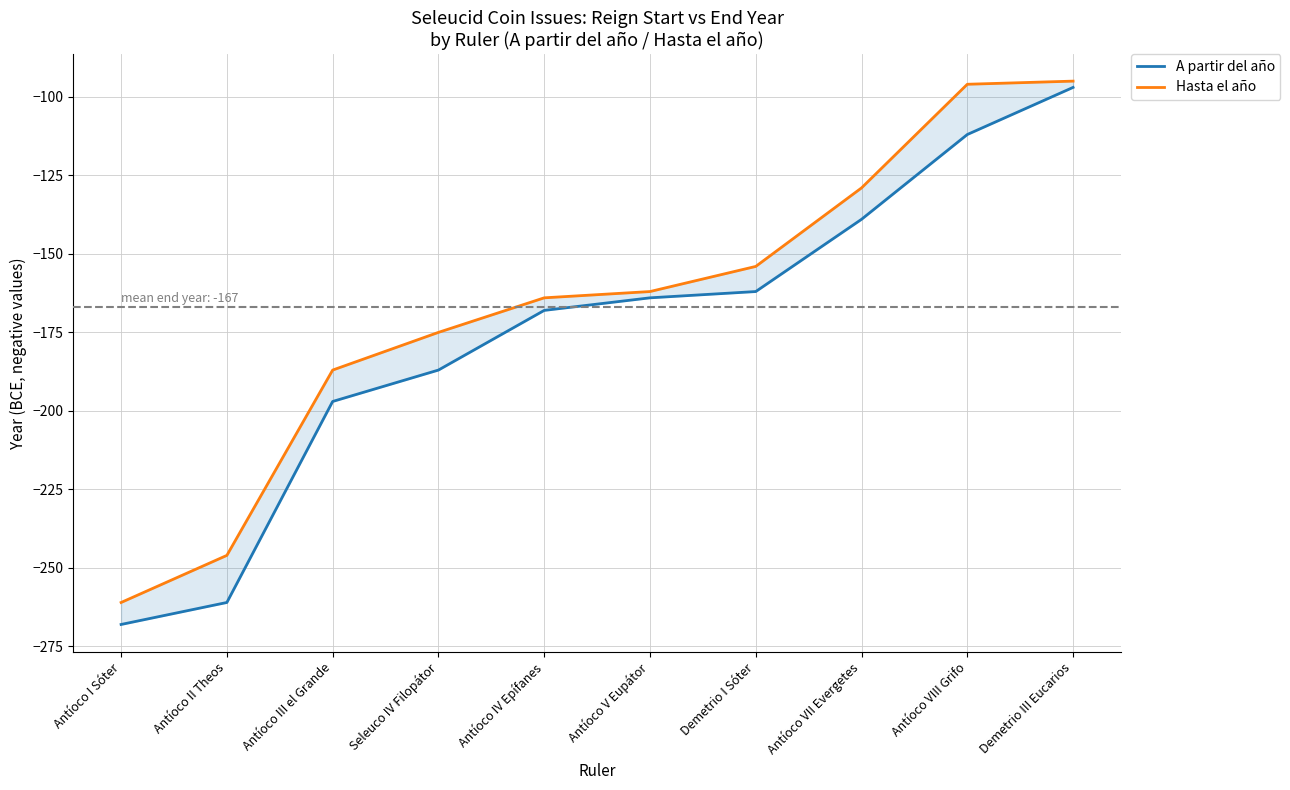

What are all the series names shown in the legend?

A partir del año, Hasta el año